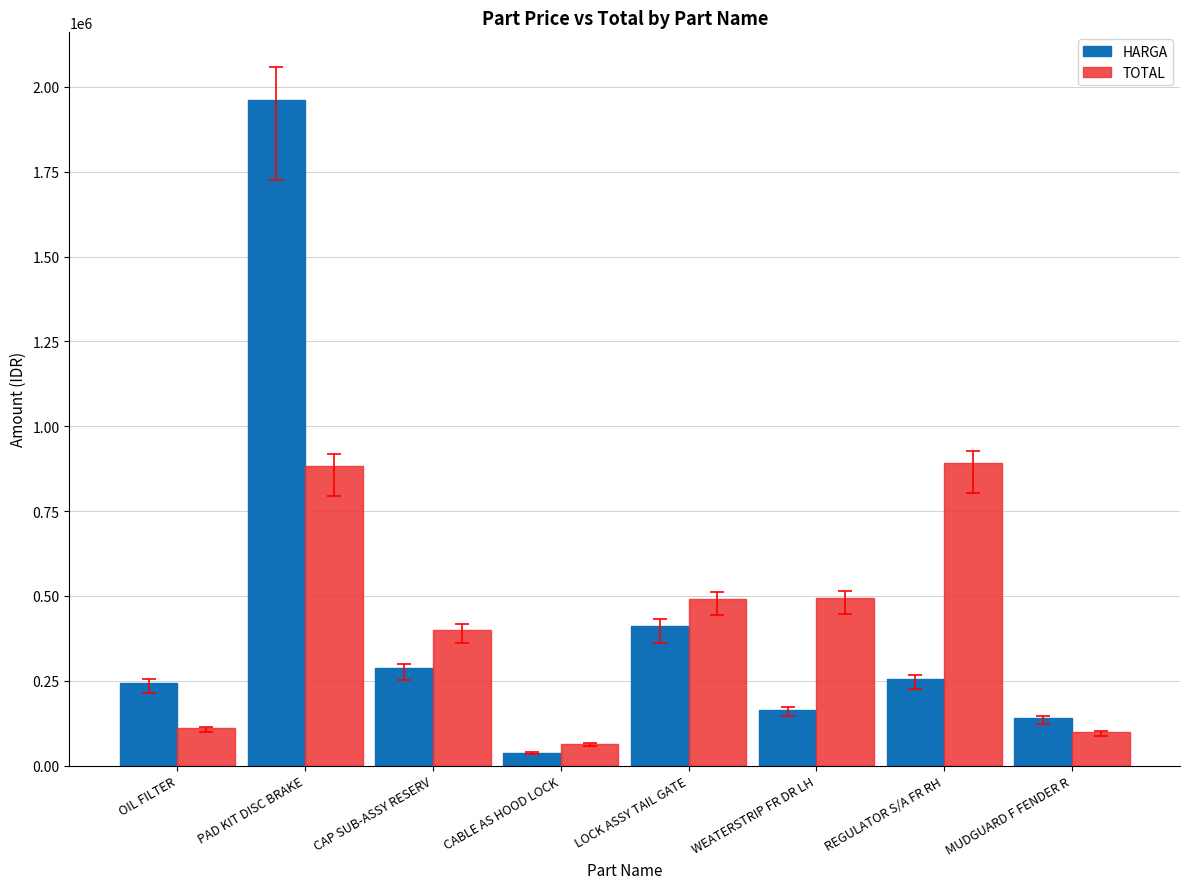

At which category is the sum across all series the highest?

PAD KIT DISC BRAKE